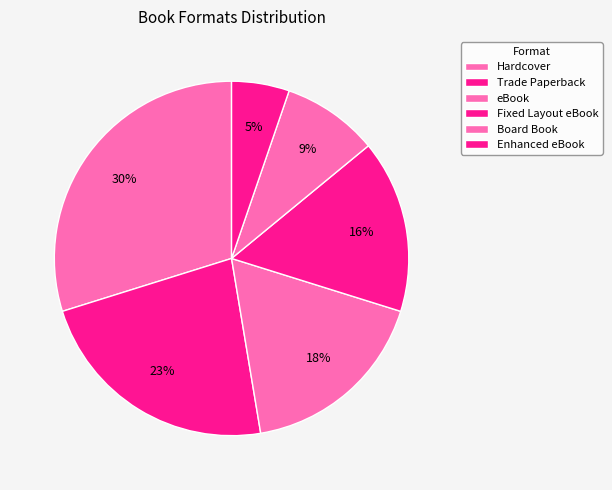

How many segments does this pie chart have?

6